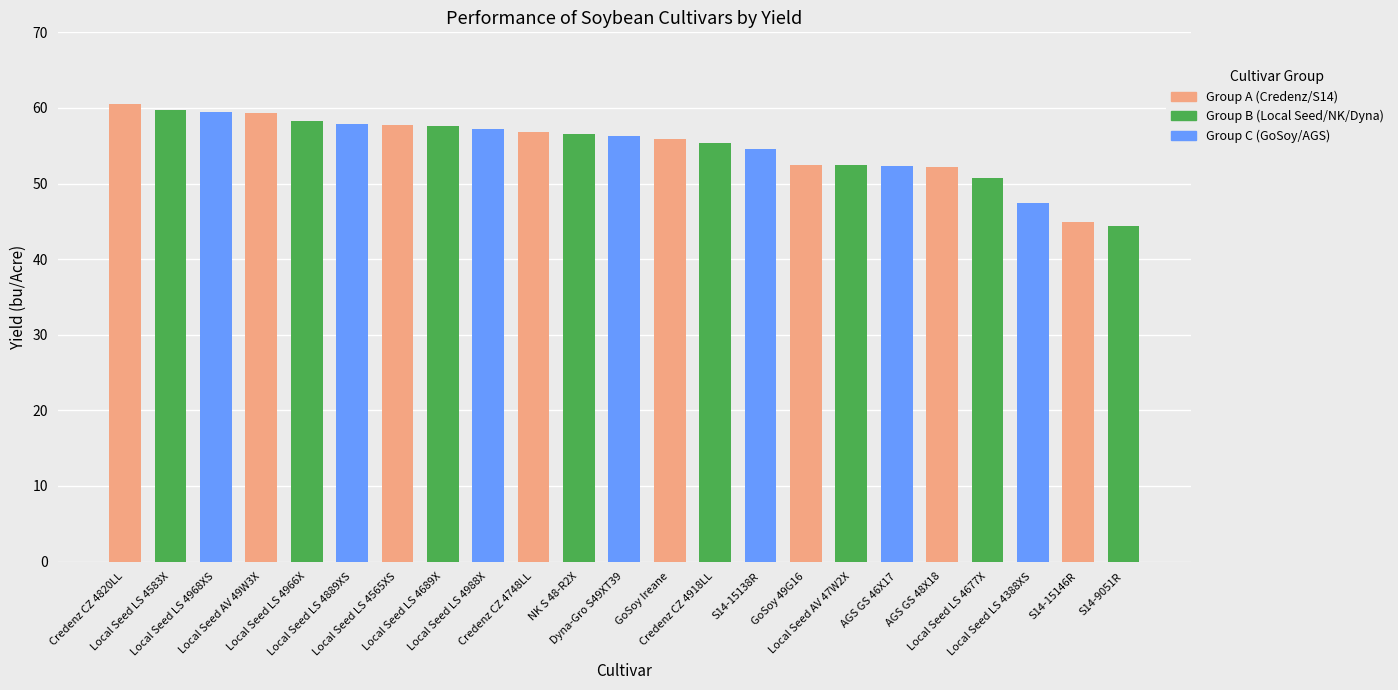

What is the value of the 11th bar from the left?

56.5